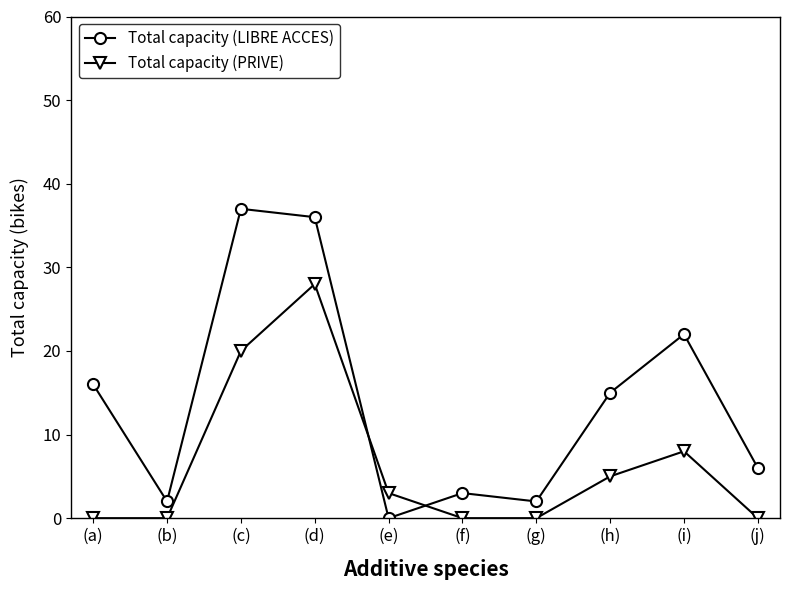

Which category has the lowest value in the Total capacity (LIBRE ACCES) series?

(e)